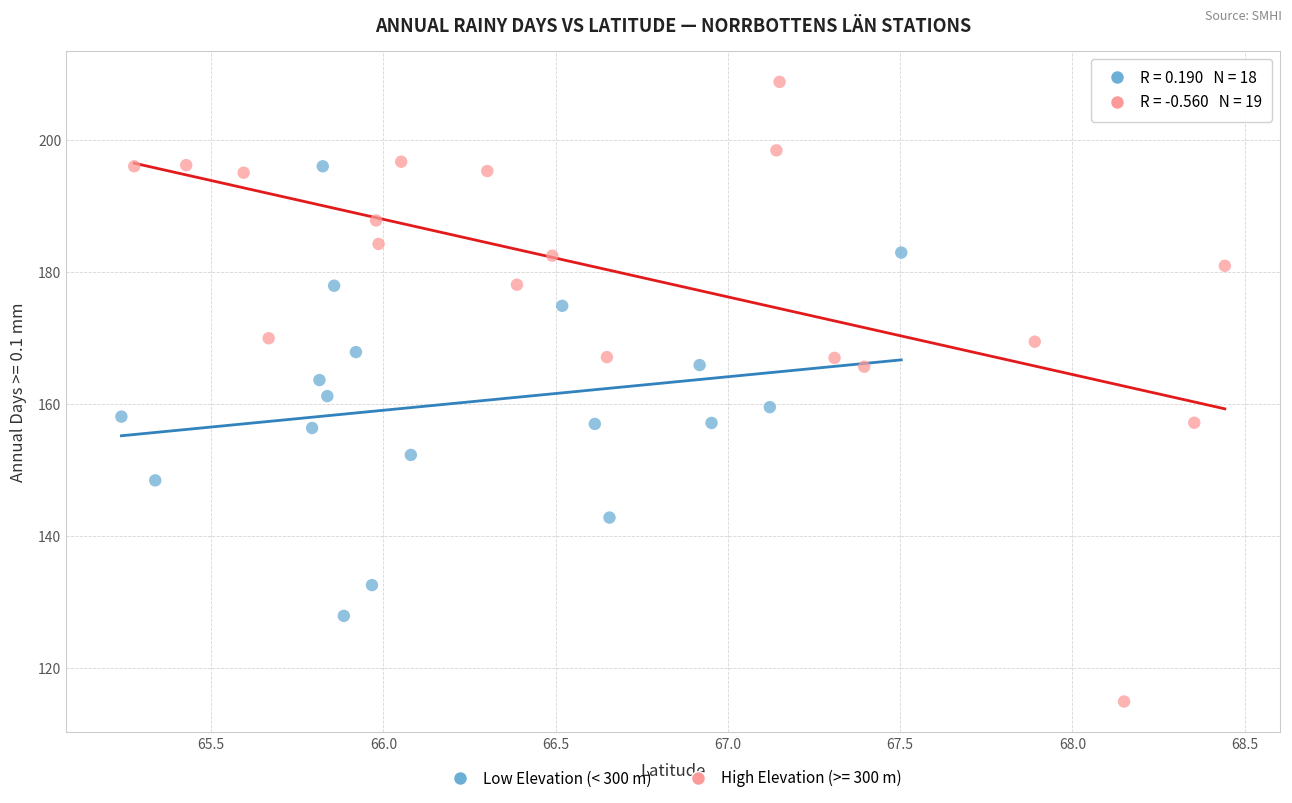

Which series contains the lowest Y value?

High Elevation (>= 300 m)